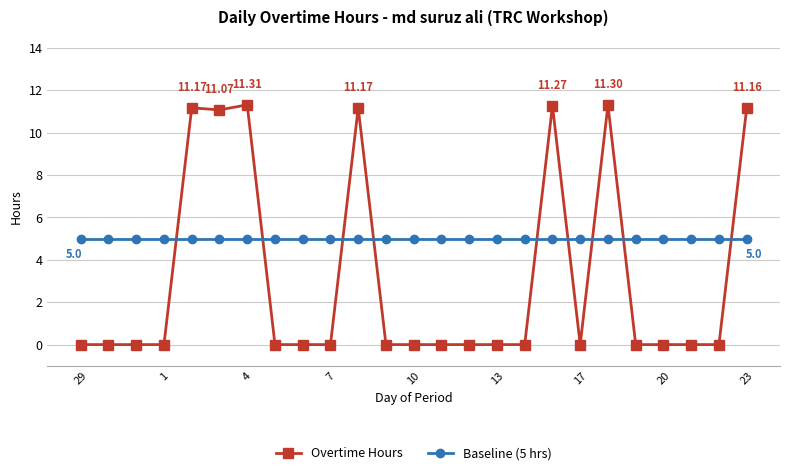

True or false: Baseline (5 hrs) and Overtime Hours cross at least once.

True